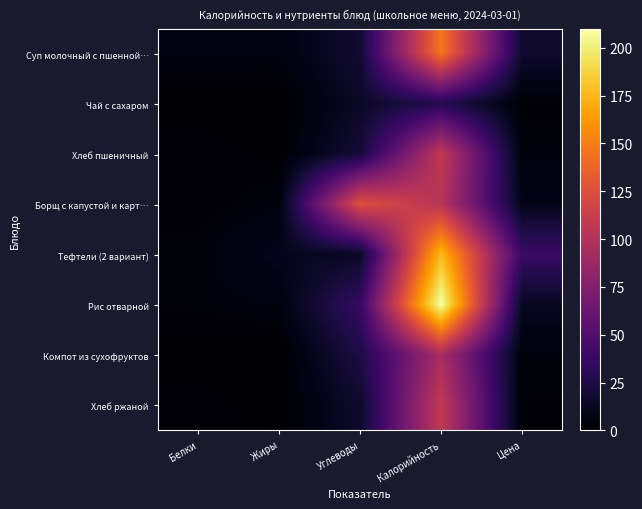

Reading right to left, transcribe all the data shown in this chart.

Суп молочный с пшенной…: Цена=16.9	Калорийность=146.8	Углеводы=18.6	Жиры=5.5	Белки=5.8
Чай с сахаром: Цена=2.5	Калорийность=28.0	Углеводы=14.0	Жиры=0.0	Белки=0.2
Хлеб пшеничный: Цена=4.4	Калорийность=108.0	Углеводы=20.1	Жиры=1.2	Белки=3.0
Борщ с капустой и карт…: Цена=9.2	Калорийность=102.5	Углеводы=125.5	Жиры=4.9	Белки=1.8
Тефтели (2 вариант): Цена=38.2	Калорийность=176.6	Углеводы=13.6	Жиры=10.6	Белки=4.0
Рис отварной: Цена=12.5	Калорийность=209.7	Углеводы=36.7	Жиры=5.4	Белки=3.6
Компот из сухофруктов: Цена=4.2	Калорийность=94.2	Углеводы=24.8	Жиры=0.0	Белки=0.0
Хлеб ржаной: Цена=3.0	Калорийность=108.0	Углеводы=16.4	Жиры=0.4	Белки=2.8